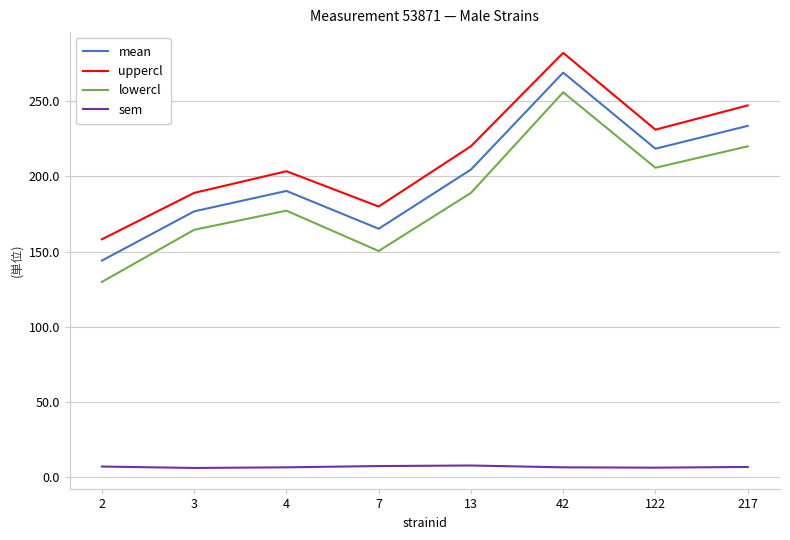

What are all the series names shown in the legend?

mean, uppercl, lowercl, sem